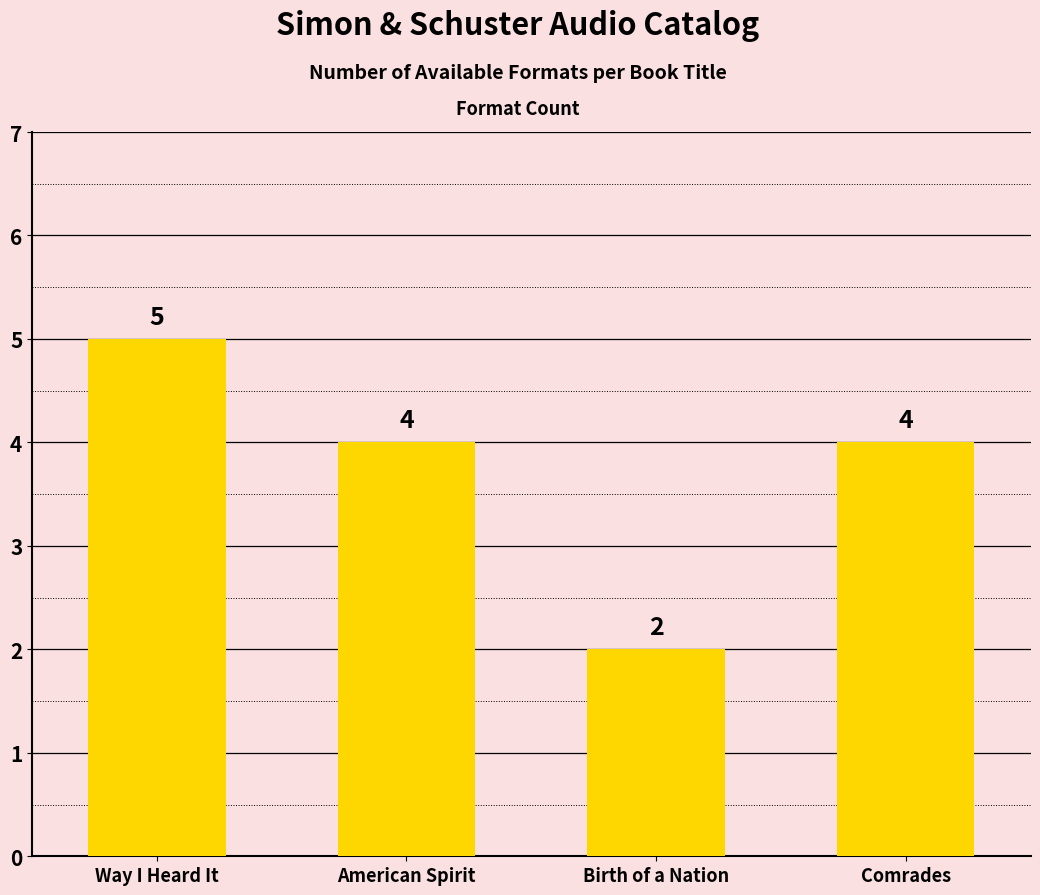

Which label corresponds to the largest value in the chart?

Way I Heard It